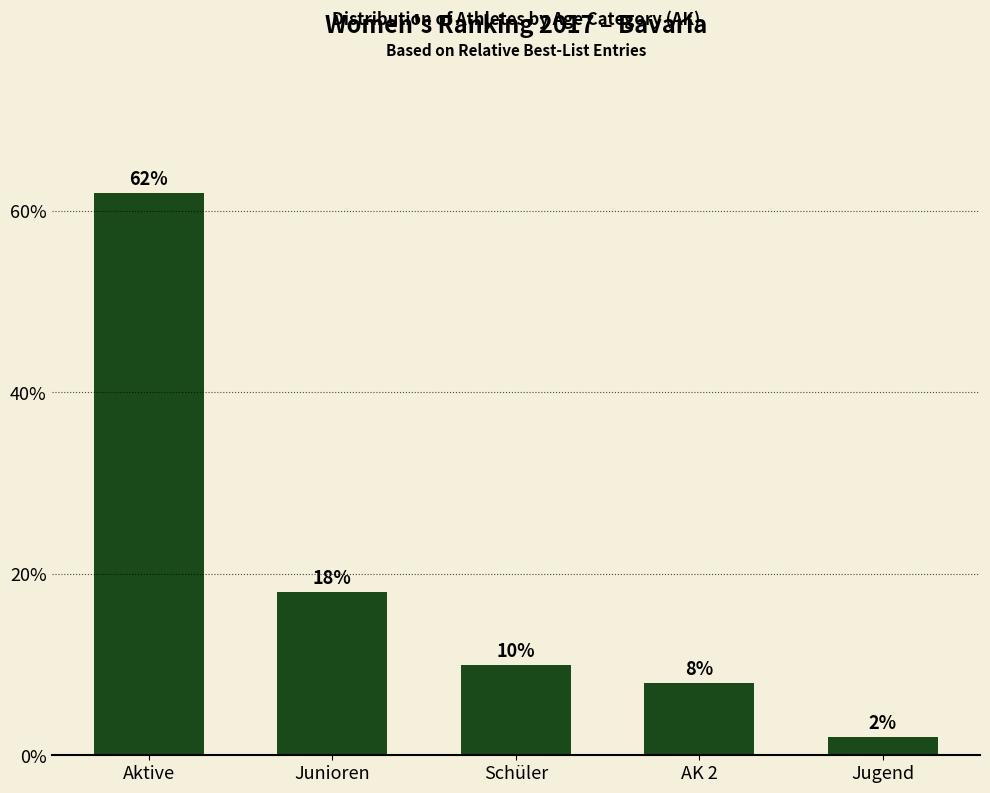

How many values are below 10?

2